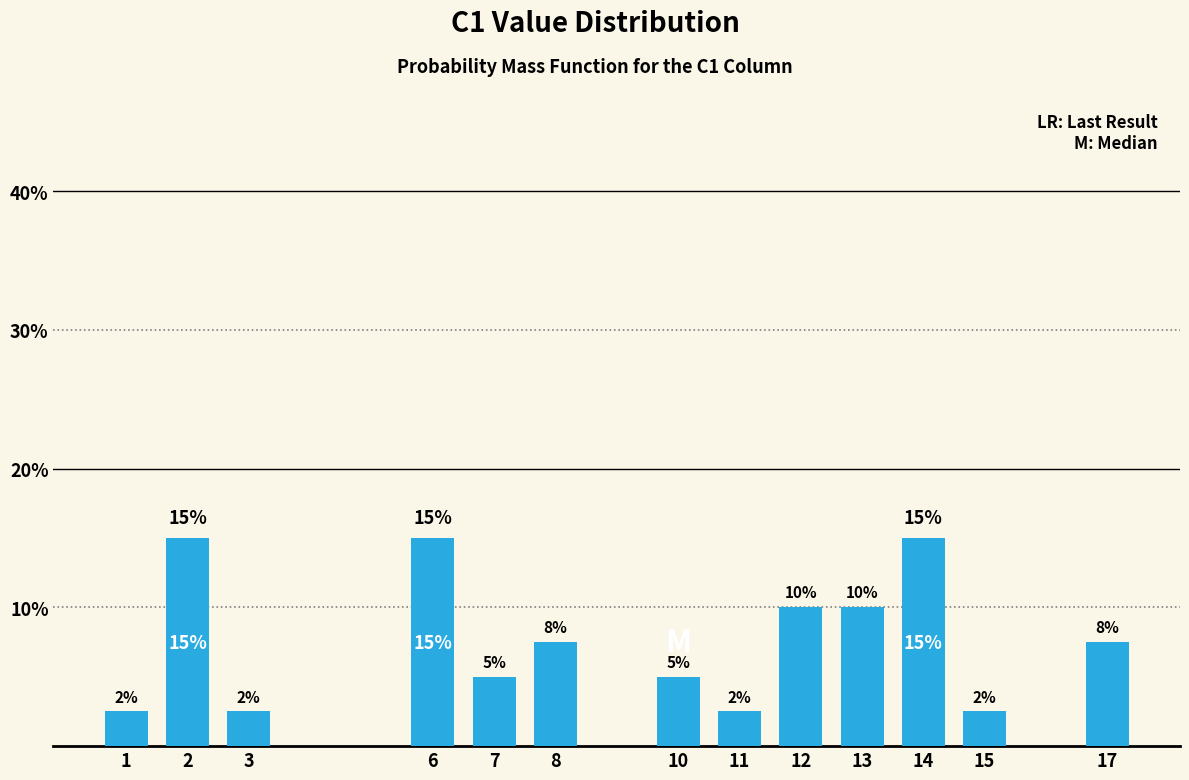

What is the minimum value shown in the chart?

2.5